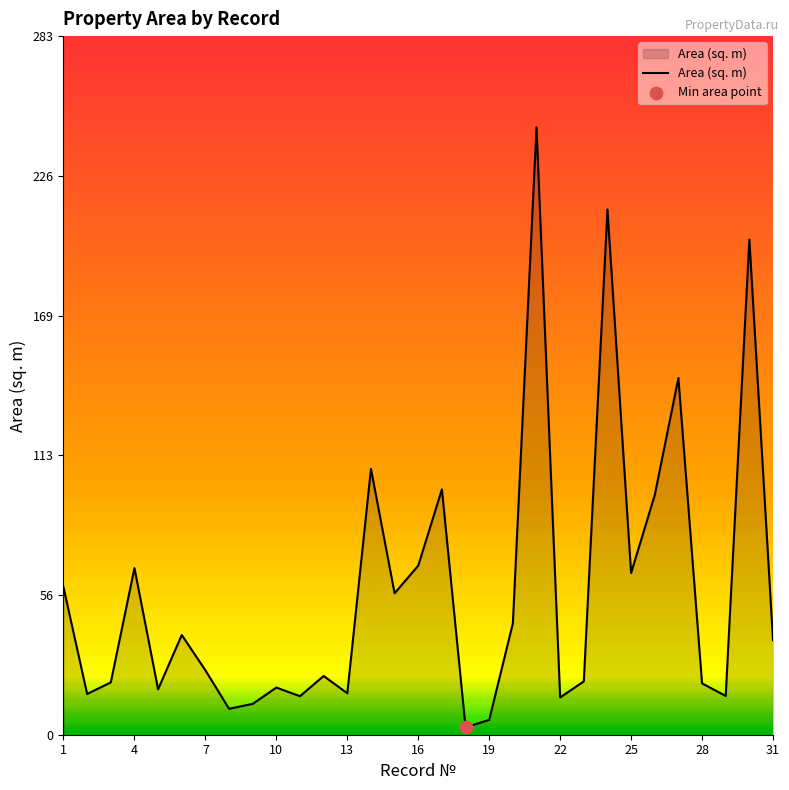

What is the greatest value displayed?

246.1